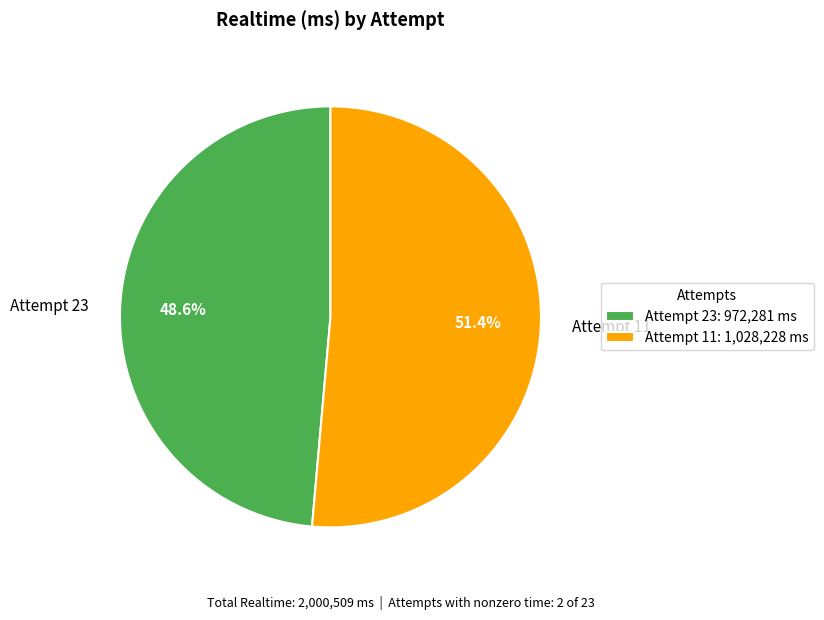

Which slice is the smallest?

Attempt 23